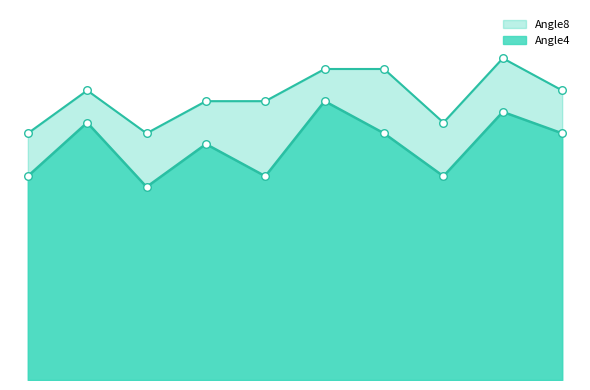

At which category is the sum across all series the highest?

600